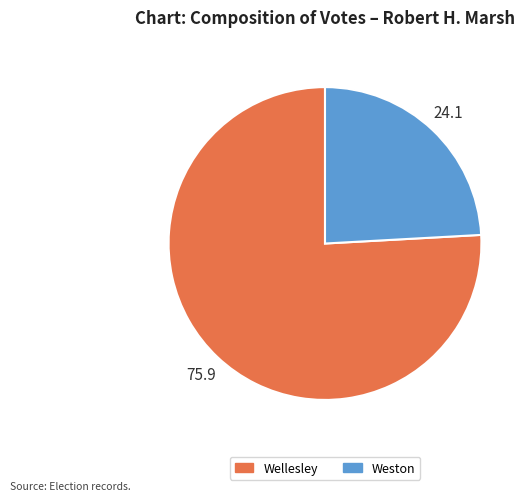

What is the ratio of the value at Wellesley to the value at Weston?

3.1